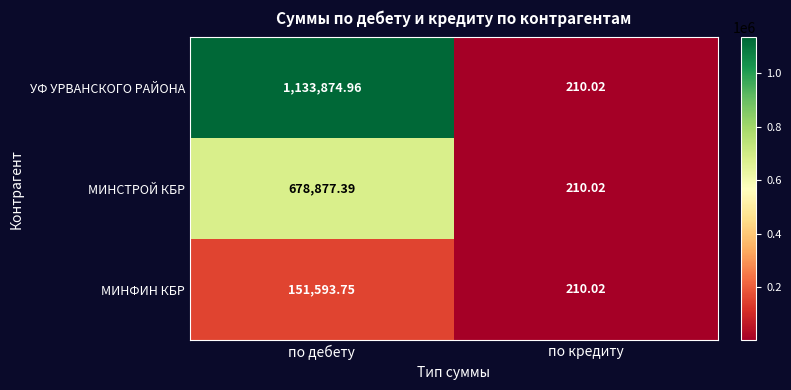

Which series has the widest spread of values?

УФ УРВАНСКОГО РАЙОНА